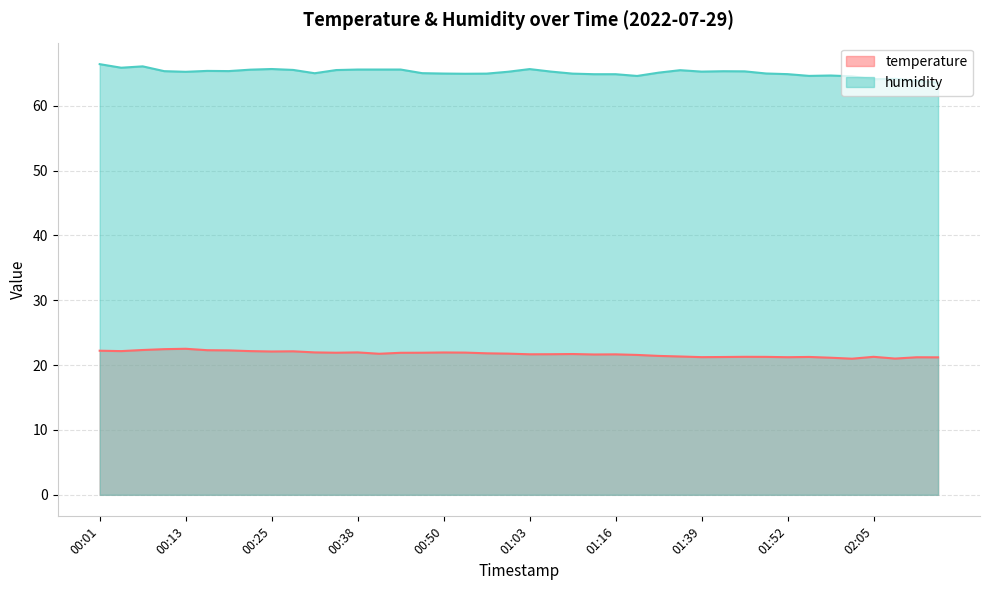

What is the label of the 7th point from the right?

01:55